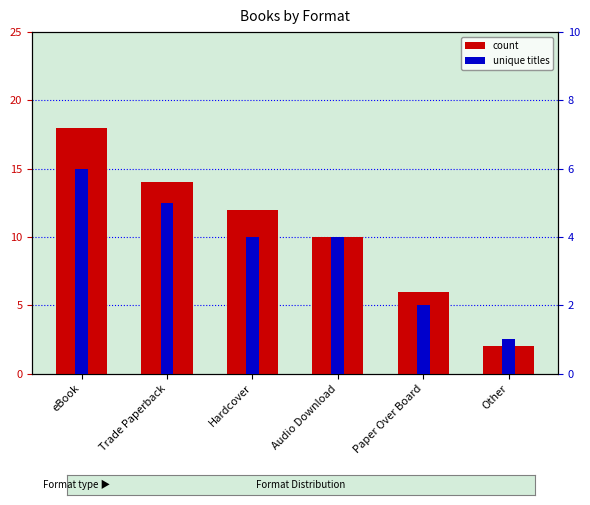

Read the count value at Other.

2